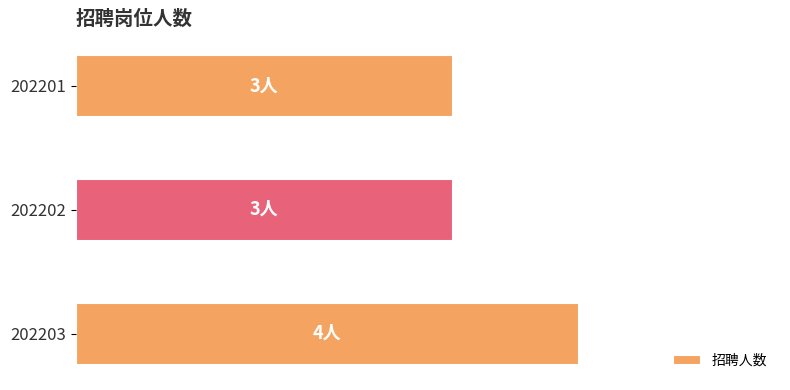

How many values are between 3 and 4?

3